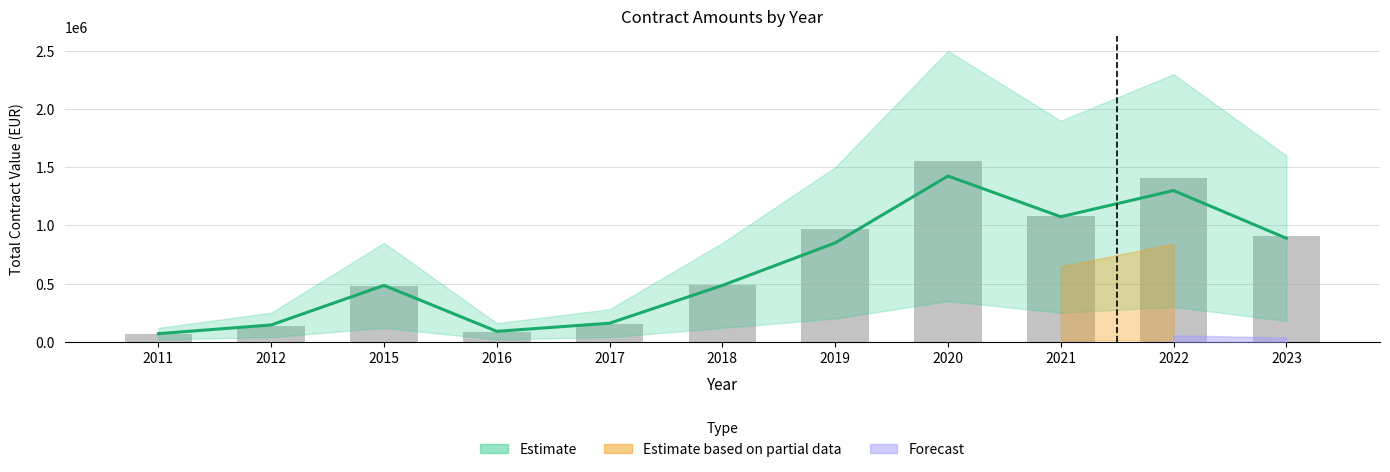

Count the number of values greater than 490791.

6